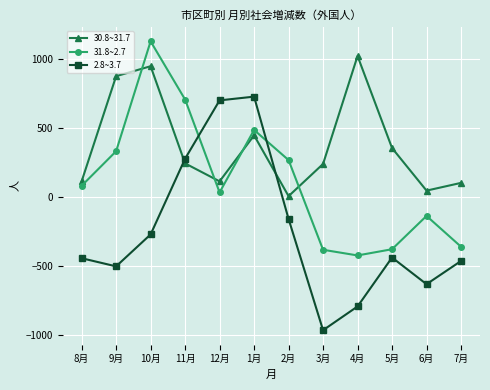

Rank the series by their average value, from lowest to highest.

2.8~3.7, 31.8~2.7, 30.8~31.7